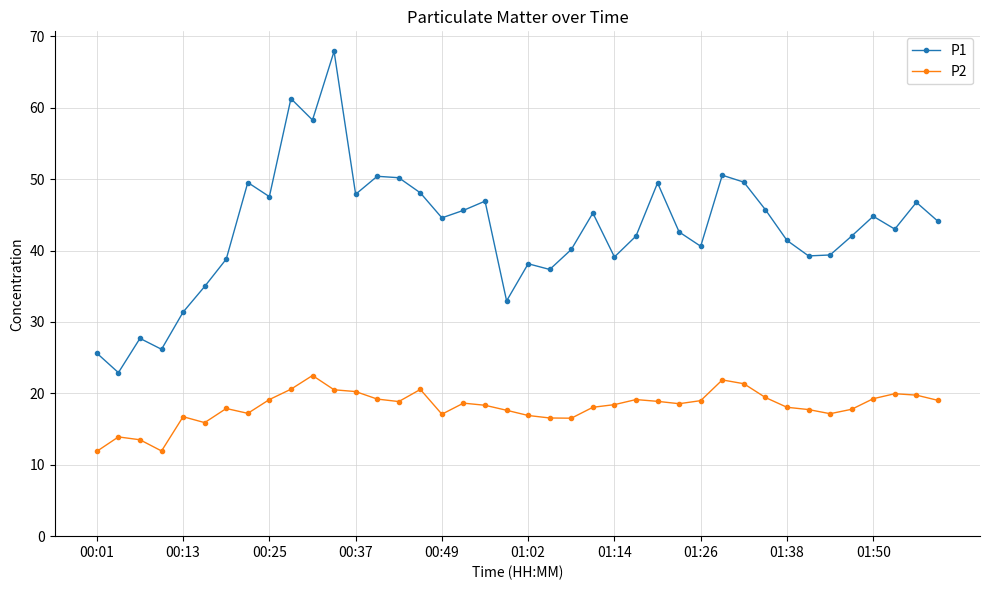

True or false: P1 and P2 intersect in this chart.

False